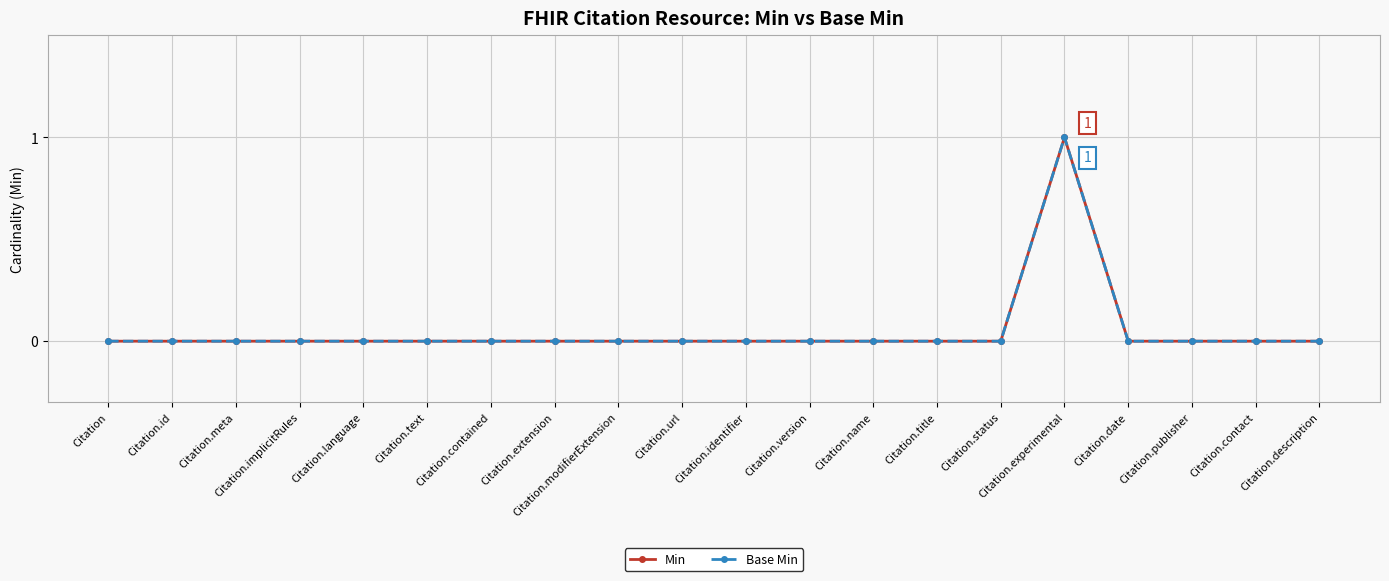

True or false: Min and Base Min intersect in this chart.

False